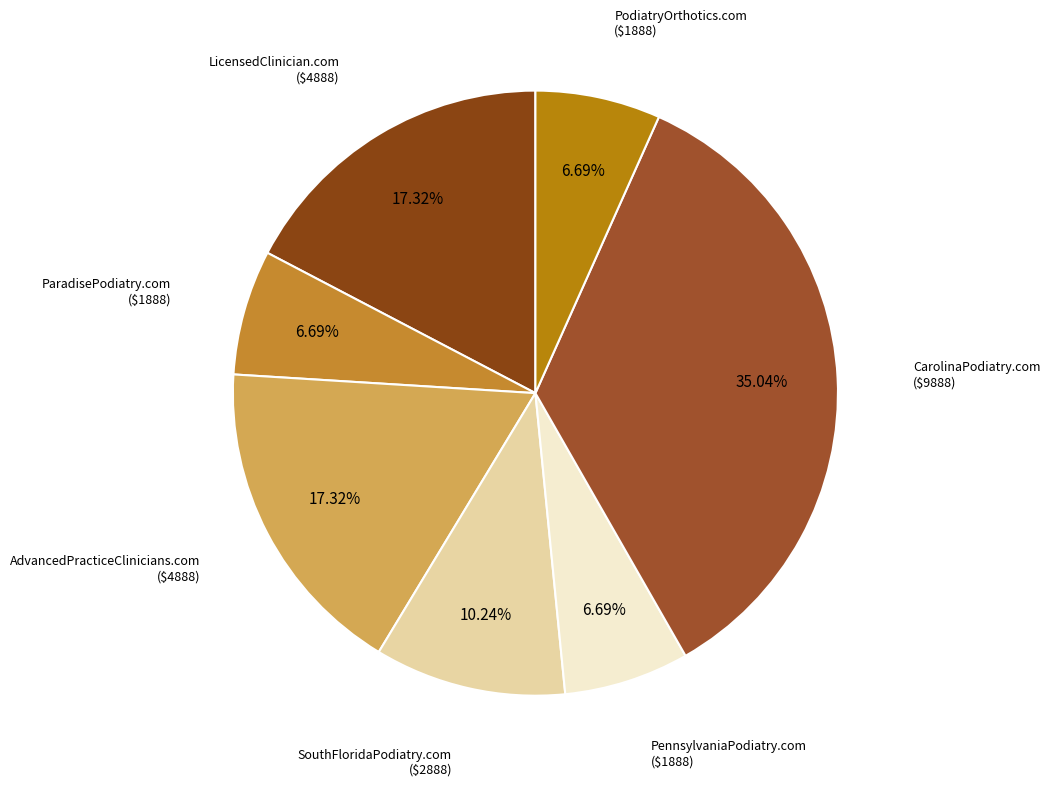

Approximately how many times larger is the value at ParadisePodiatry.com compared to LicensedClinician.com?

0.4